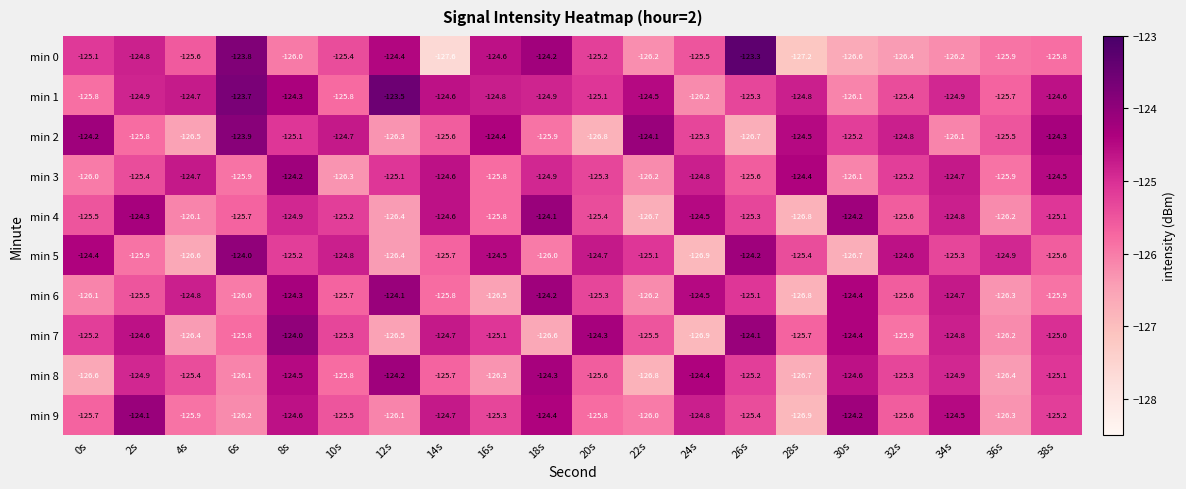

Count the number of categories in the chart.

20